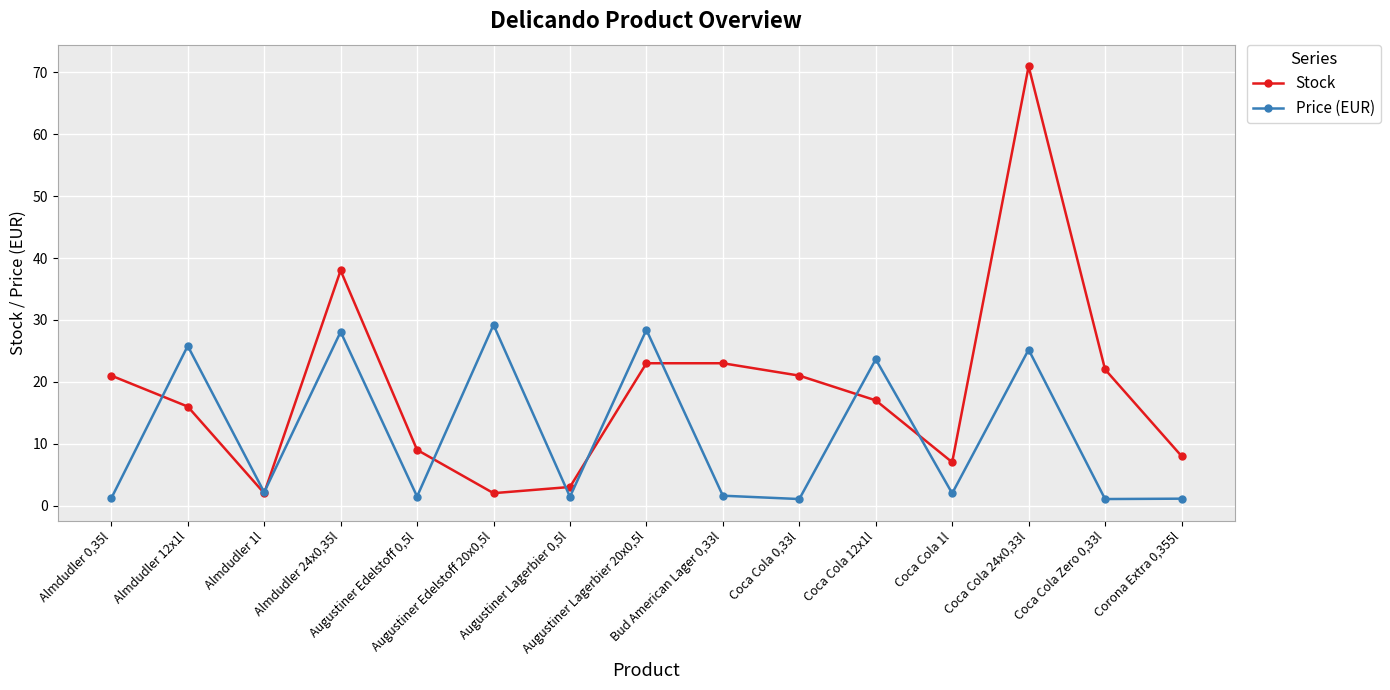

Between which two adjacent categories do Price (EUR) and Stock first intersect?

Almdudler 0,35l and Almdudler 12x1l